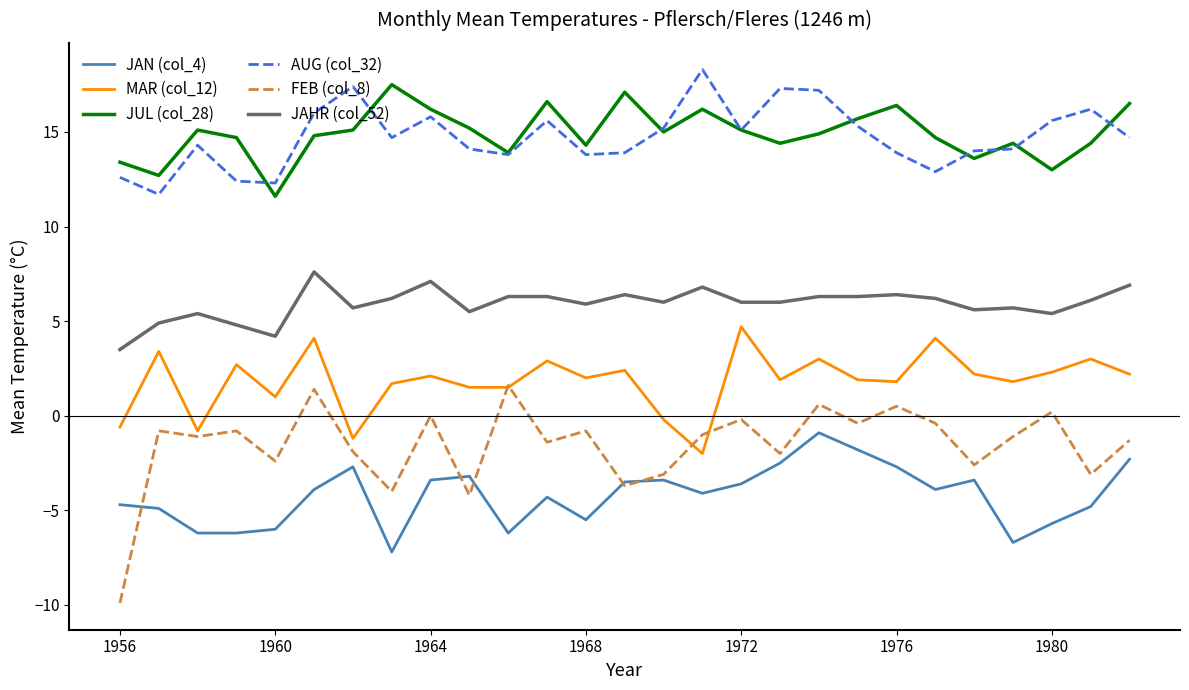

What is the highest value of the JAHR (col_52) series?

7.6